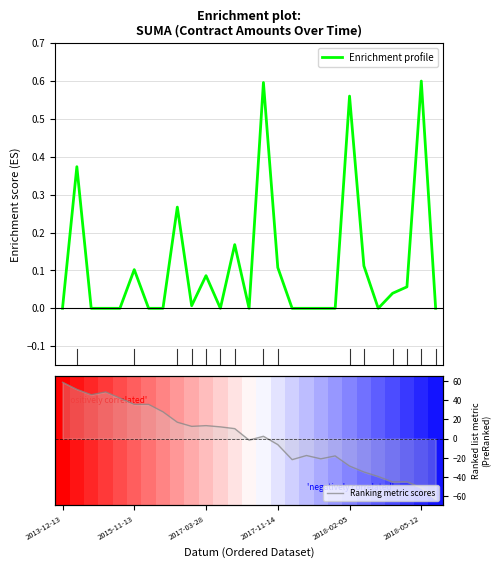

What is the sum of all Enrichment profile values?

3.1